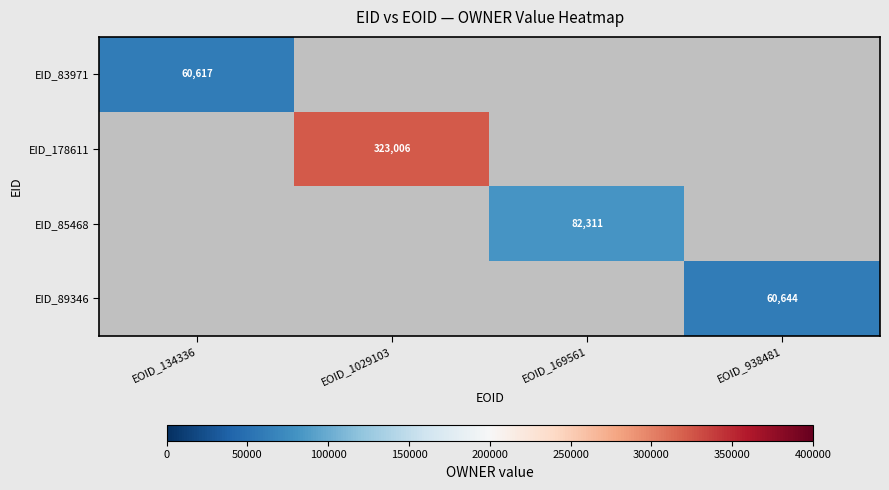

The EID_89346 series shows 14292 at EOID_938481. True or false?

False